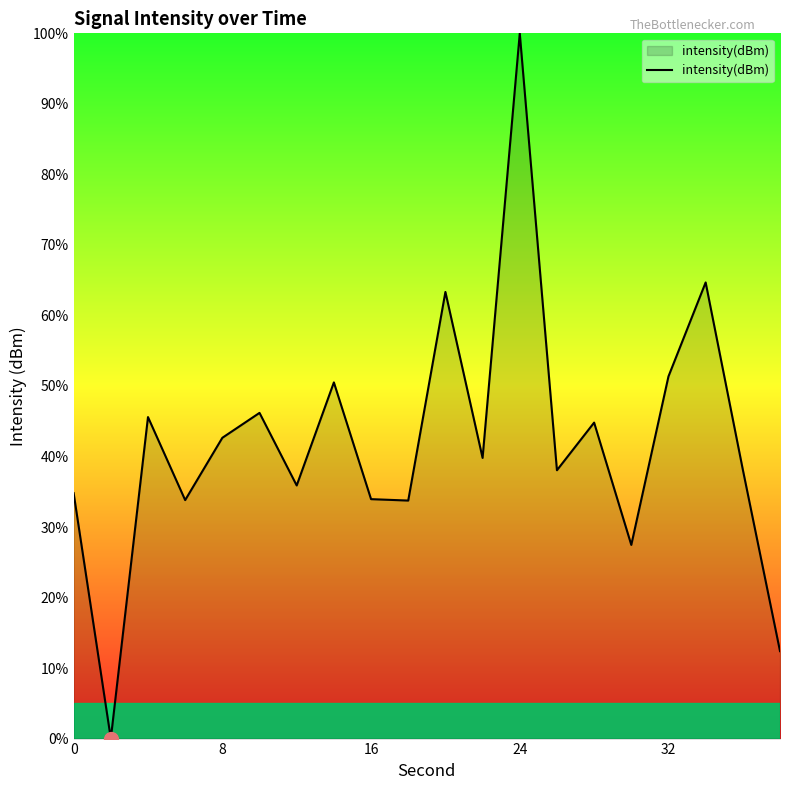

What is the sum of all values?

837.1